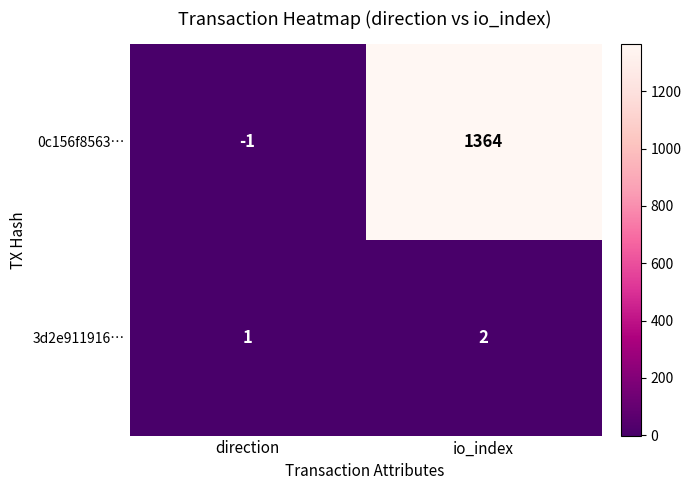

Rank the series by their maximum value, from lowest to highest.

3d2e911916…, 0c156f8563…